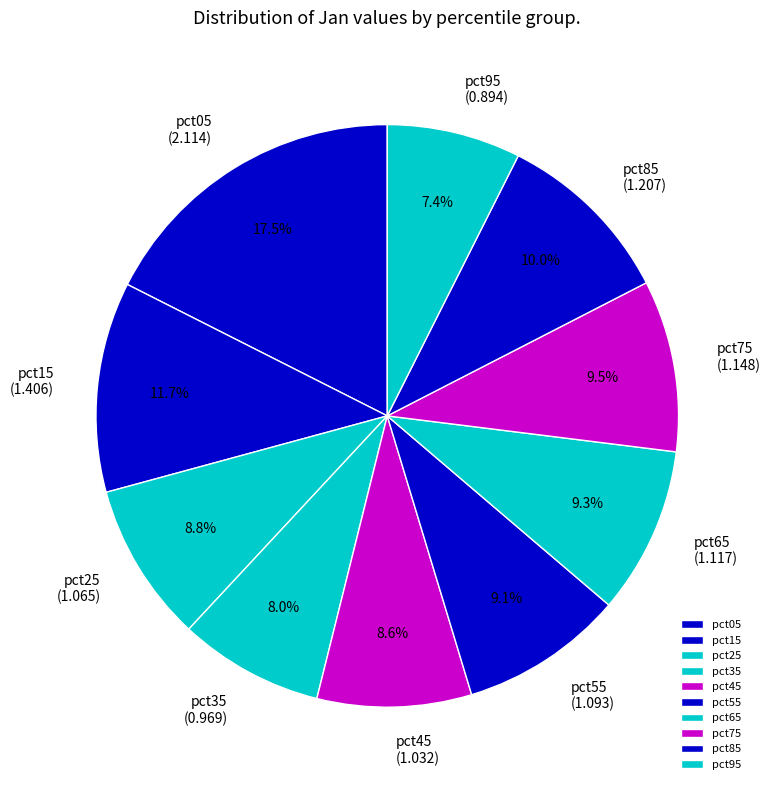

How many slices are in this pie chart?

10